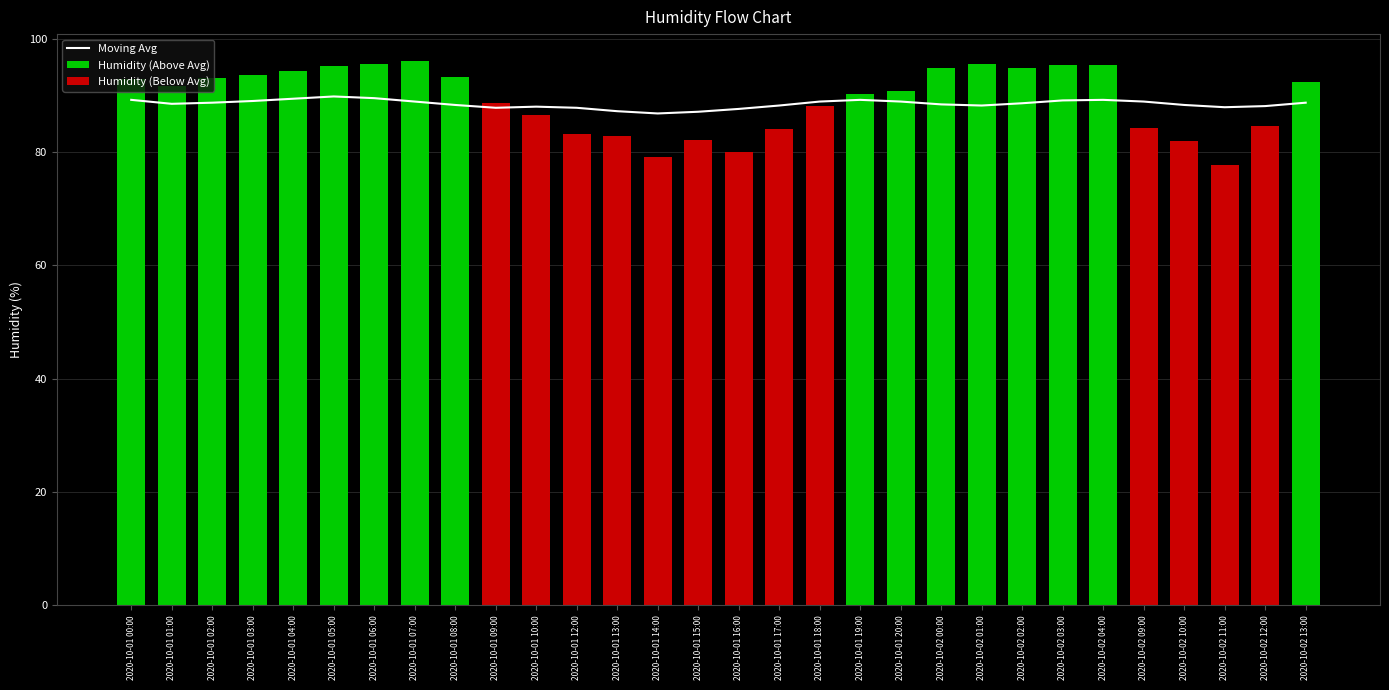

What is the spread (max minus min) of values at 2020-10-02 13:00?

92.3